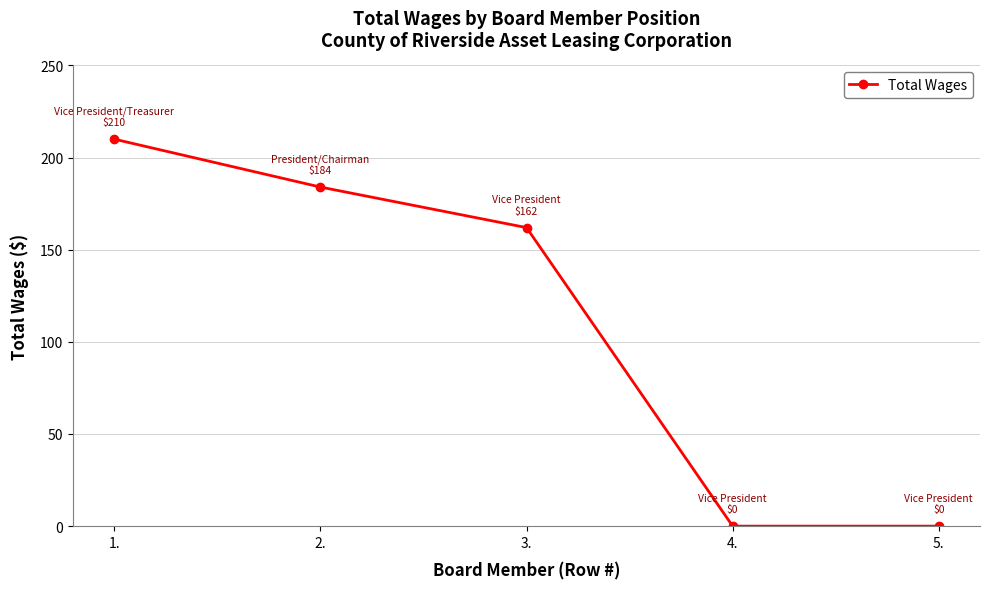

Reading left to right, extract all data points from this chart.

210	184	162	0	0